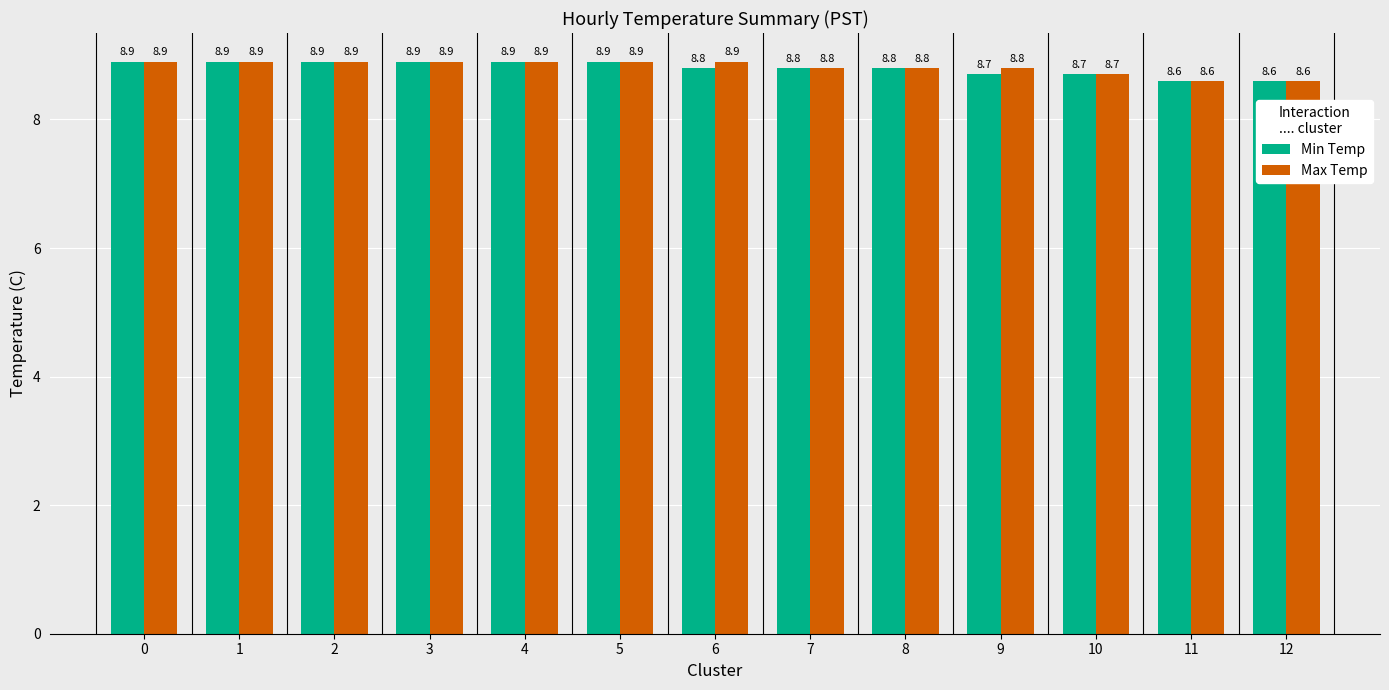

What are all the series names shown in the legend?

Min Temp, Max Temp